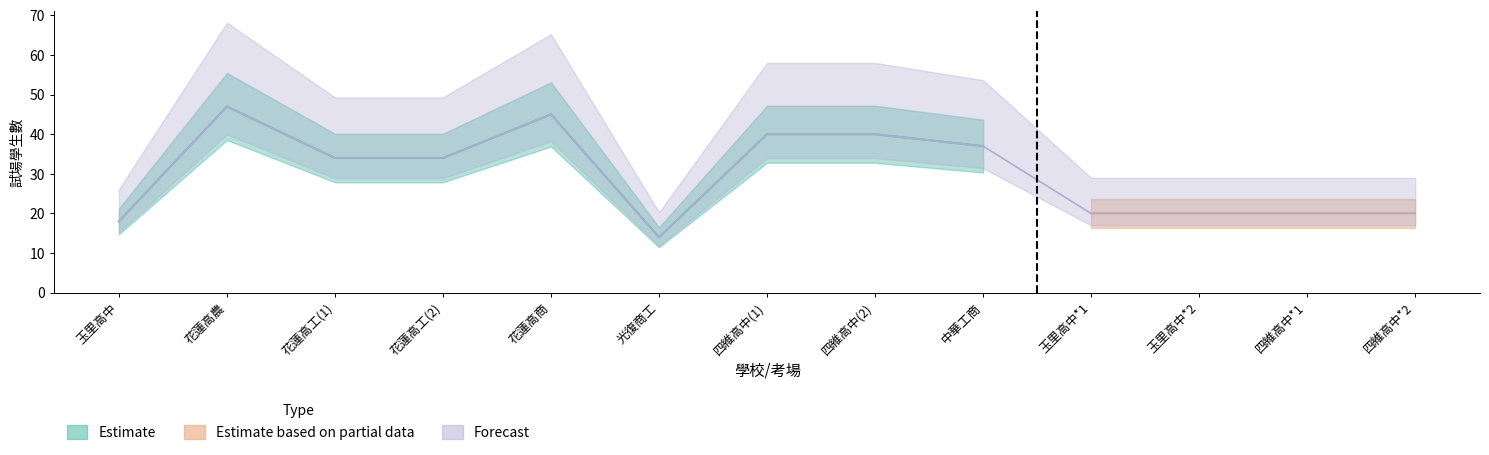

Reading left to right, what are all the values shown in this chart?

試場學生數_原班: 國立玉里高中=18	國立花蓮高農=47	國立花蓮高工=34	國立花蓮高工=34	國立花蓮高商=45	國立光復商工=14	私立四維高中=40	私立四維高中=40	私立中華工商=37	國立玉里高中=0	國立玉里高中=0	私立四維高中=0	私立四維高中=0
試場學生數_非原班: 國立玉里高中=0	國立花蓮高農=0	國立花蓮高工=0	國立花蓮高工=0	國立花蓮高商=0	國立光復商工=0	私立四維高中=0	私立四維高中=0	私立中華工商=0	國立玉里高中=20	國立玉里高中=20	私立四維高中=20	私立四維高中=20